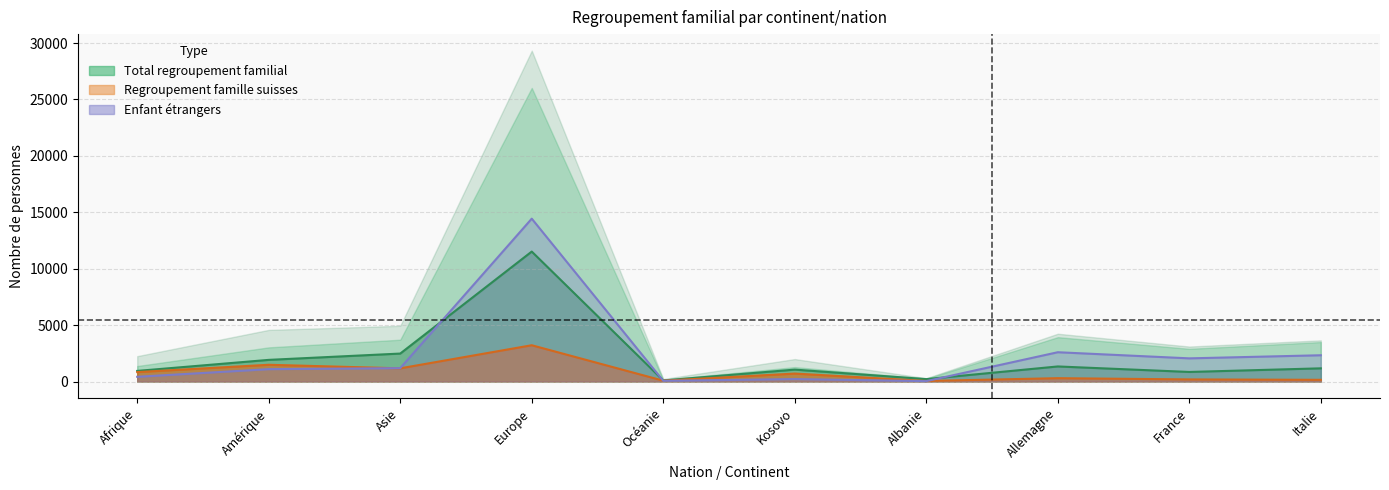

At how many categories does at least one series exceed 9811?

1